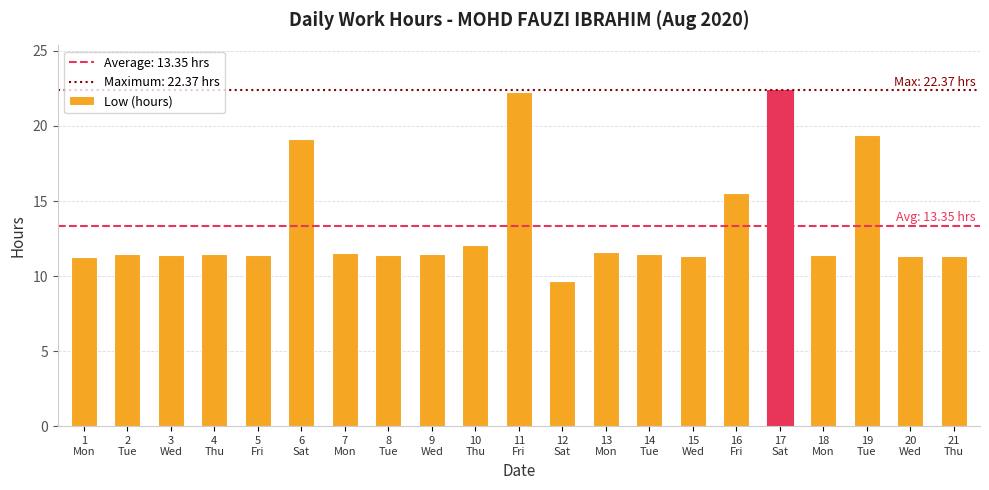

What is the value of the 14th bar from the left?

11.5